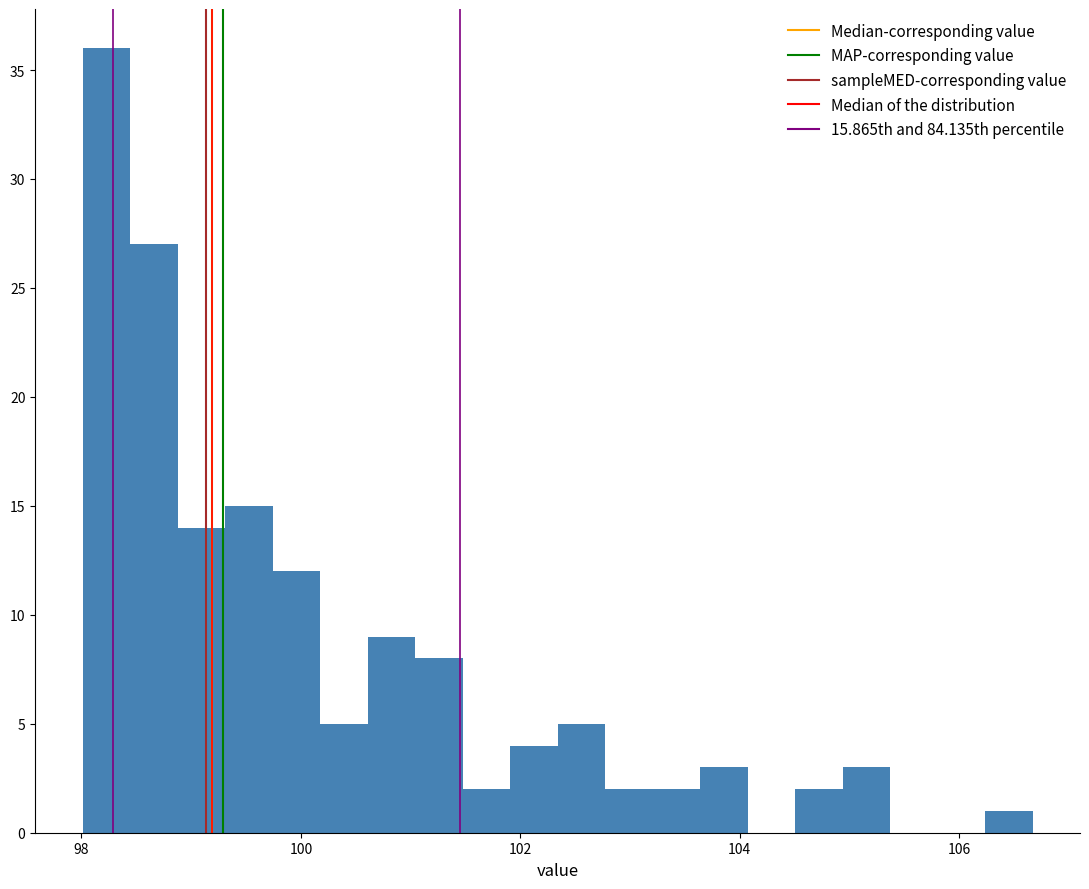

Read against the x-axis, roughly where is the centre of the tallest bar?

98.2